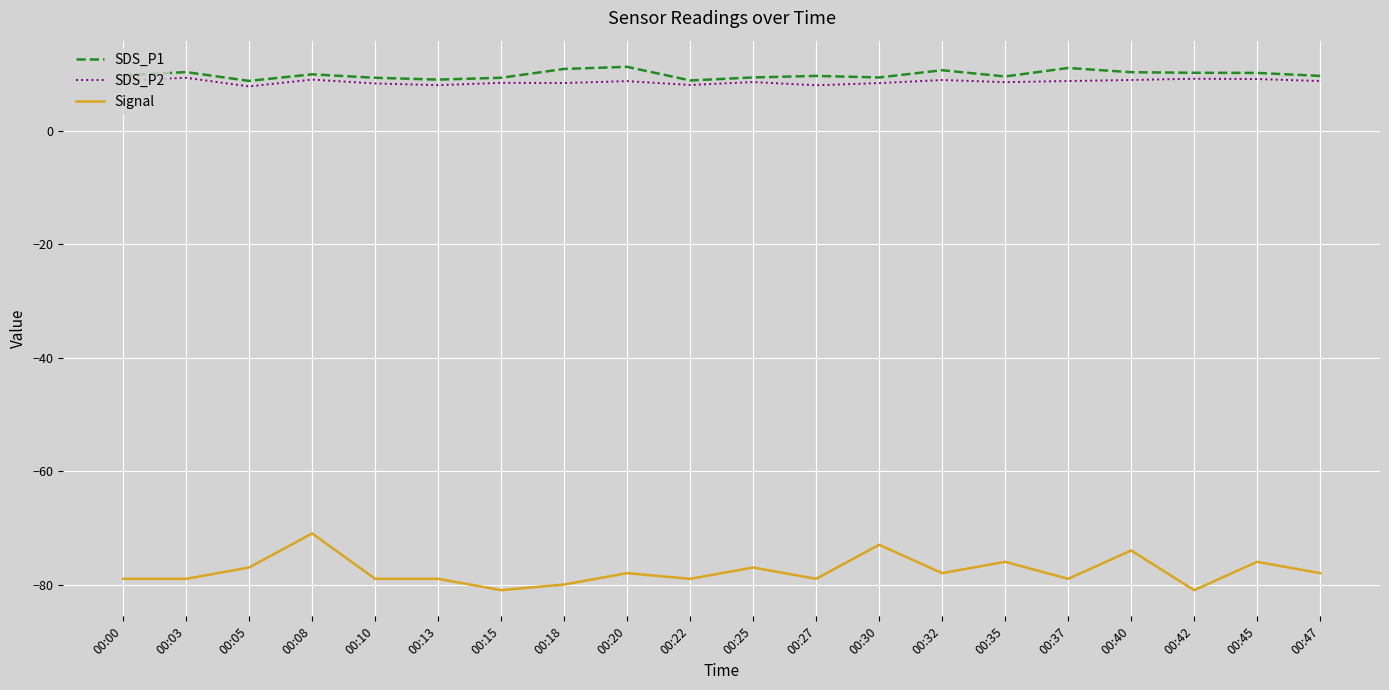

What is the sum of the Signal values at 00:15 and 00:30?

-154.0